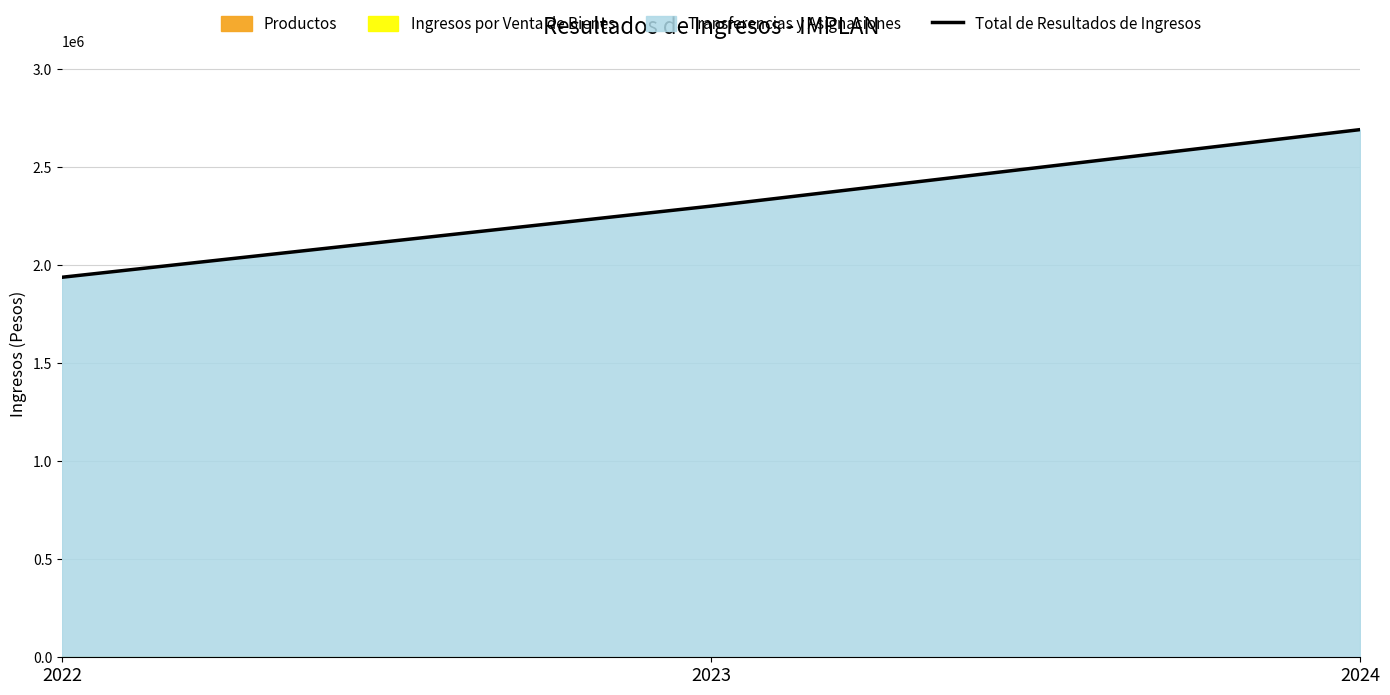

What is the value of the 2nd point from the left?

2301396.7